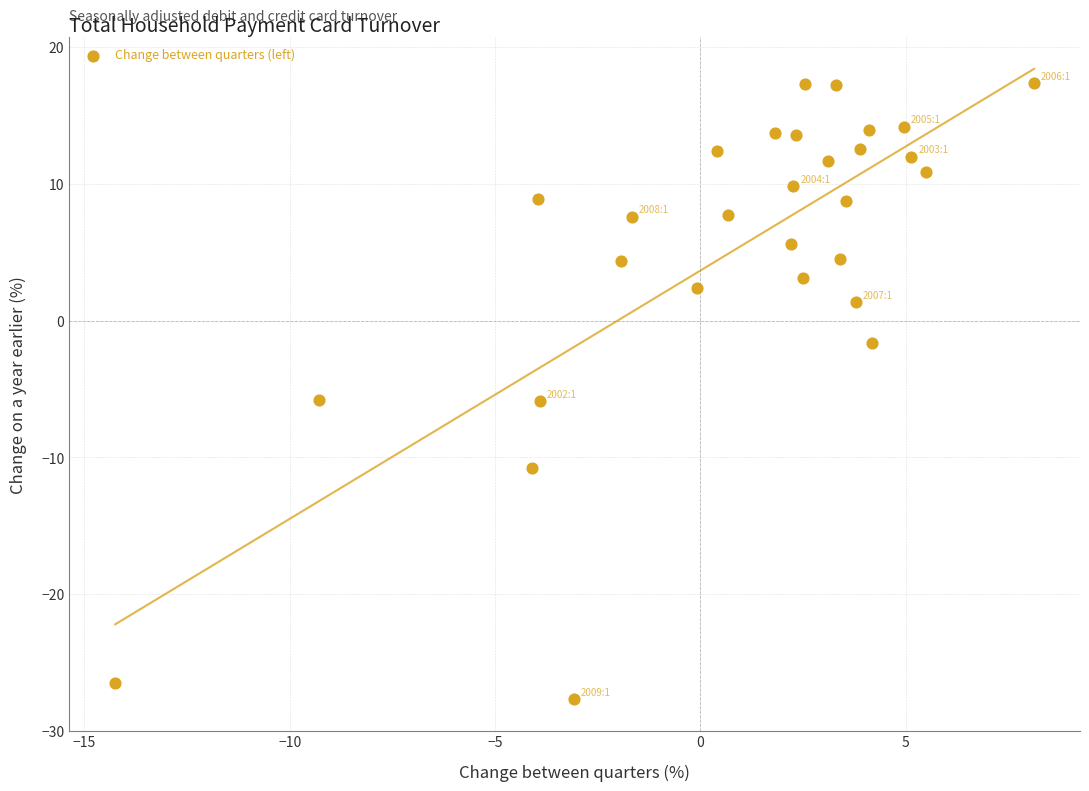

What is the range of Y values (max minus min)?

45.1